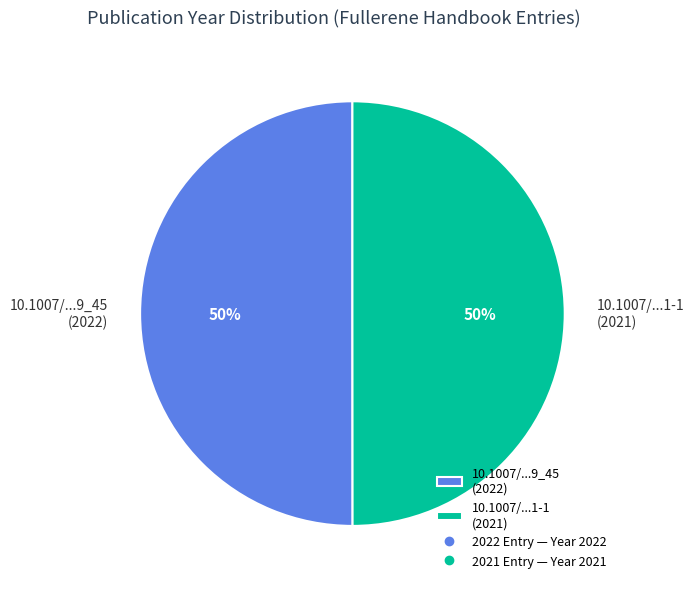

How many segments does this pie chart have?

2